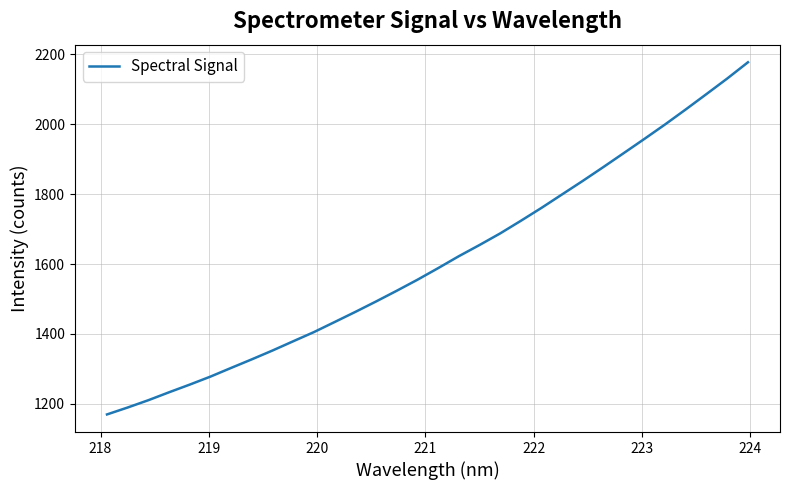

Count the number of values greater than 1588.

16